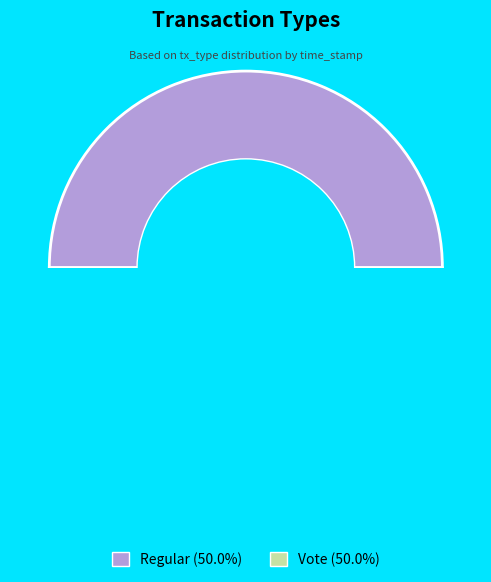

True or false: Vote accounts for 50% of the total.

True